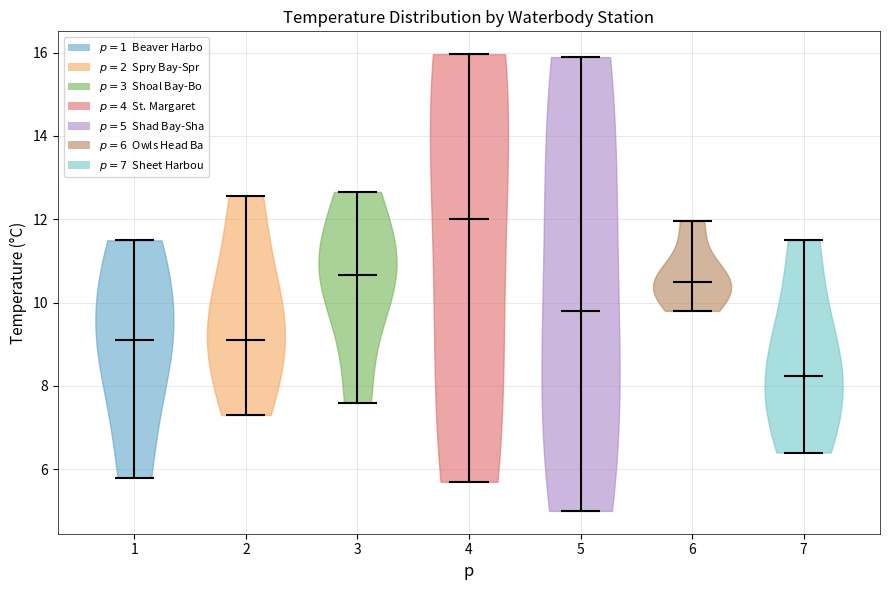

Which violin has the highest median line?

4